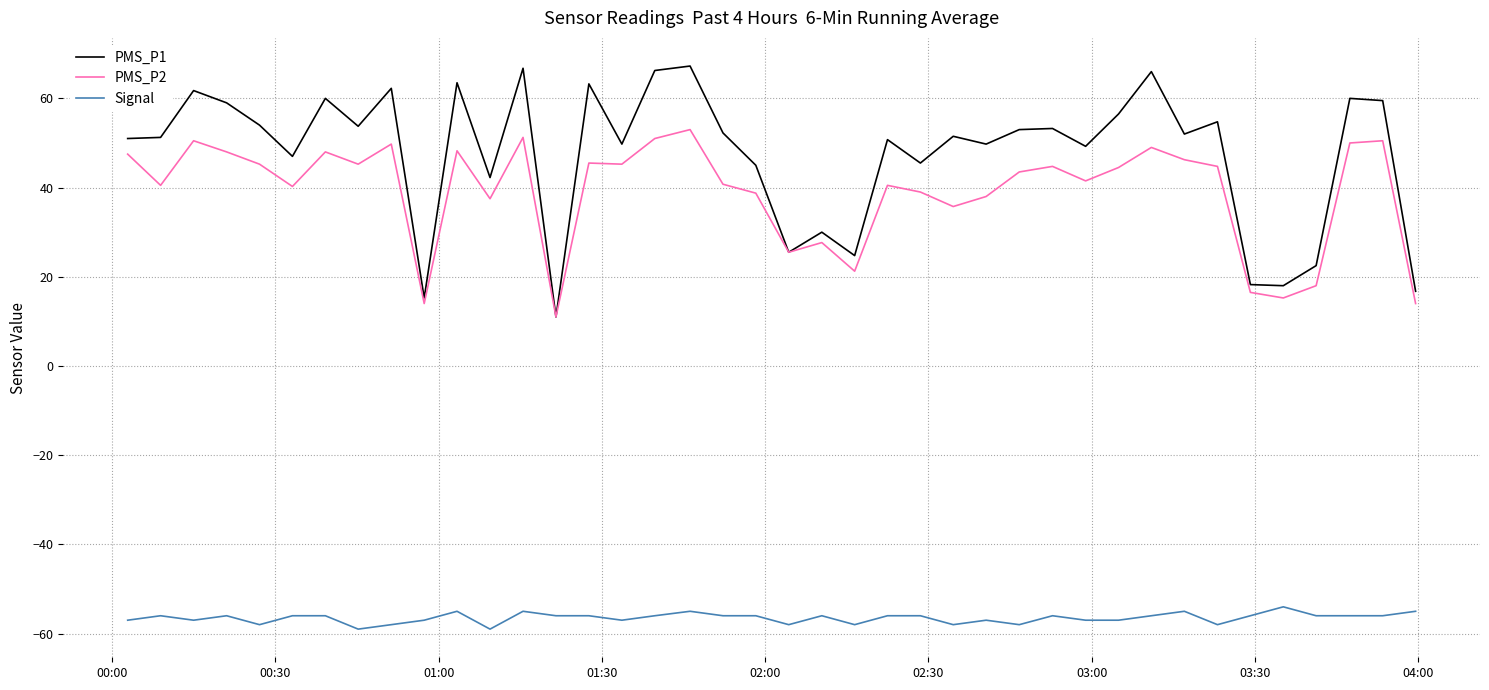

In PMS_P1, how many points are higher than both neighbors (excluding endpoints)?

14